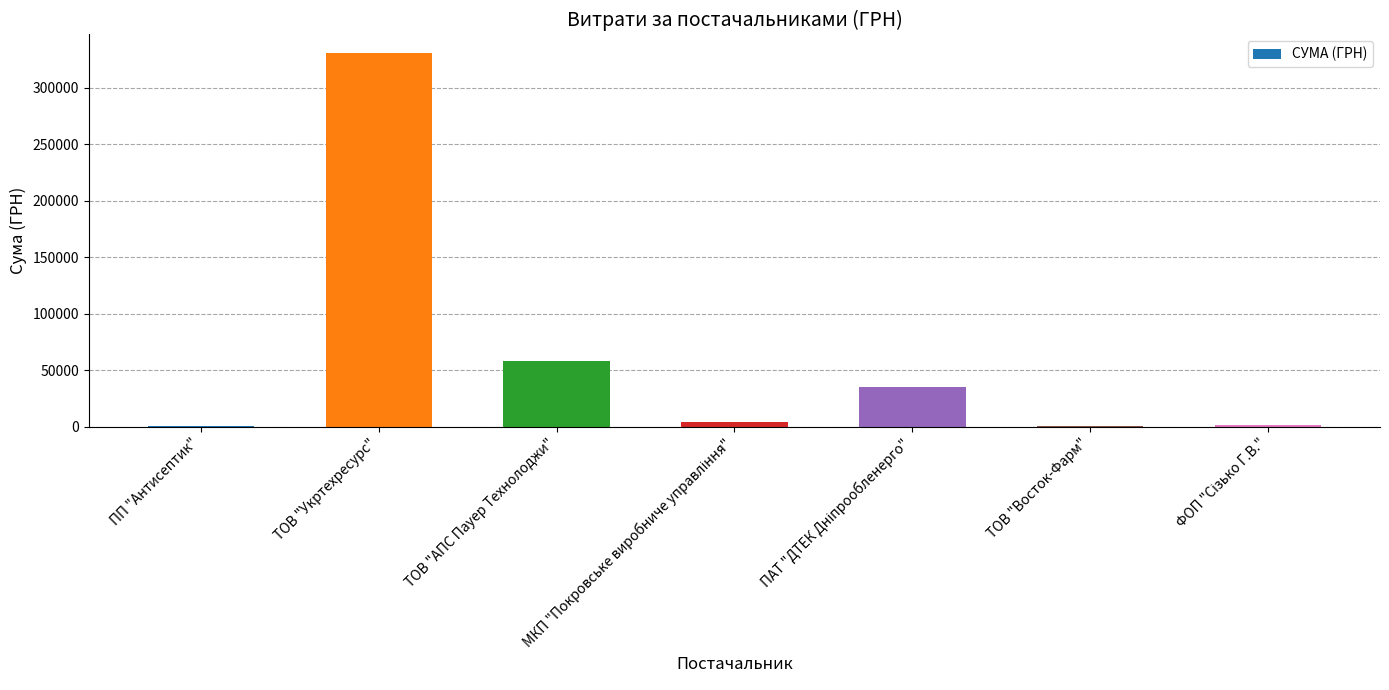

What is the sum of all values?

429593.4